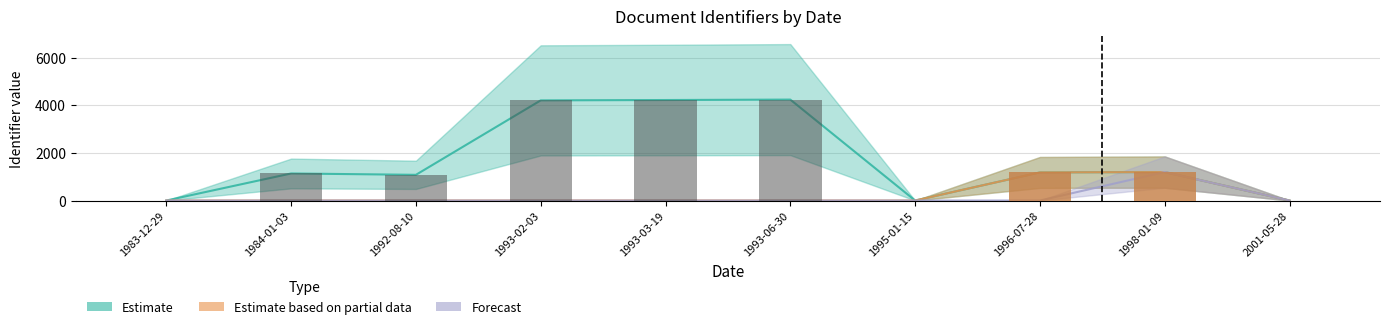

Reading left to right, extract all data points from this chart.

Estimate: 0	1136	1079	4206	4221	4239	0	1180	1195	0
Estimate based on partial data: 0	0	0	0	0	0	0	1180	1195	0
Forecast: 0	0	0	0	0	0	0	0	1195	0